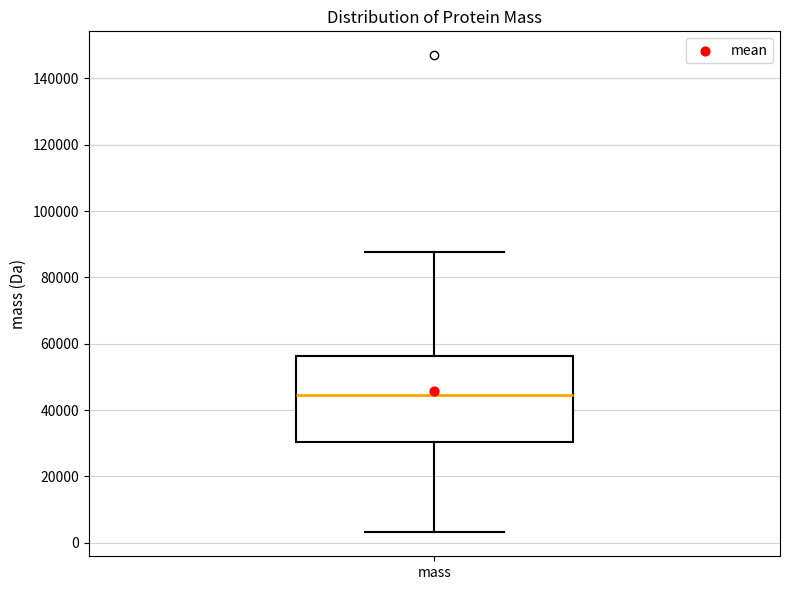

Transcribe this box plot: give where the median line is, the range the box spans, and where the two whiskers end, as read against the y-axis. The values are not printed on the chart, so give them approximately, as read against the axis.

median 44000, box 30000 to 56000, whiskers 4000 to 88000